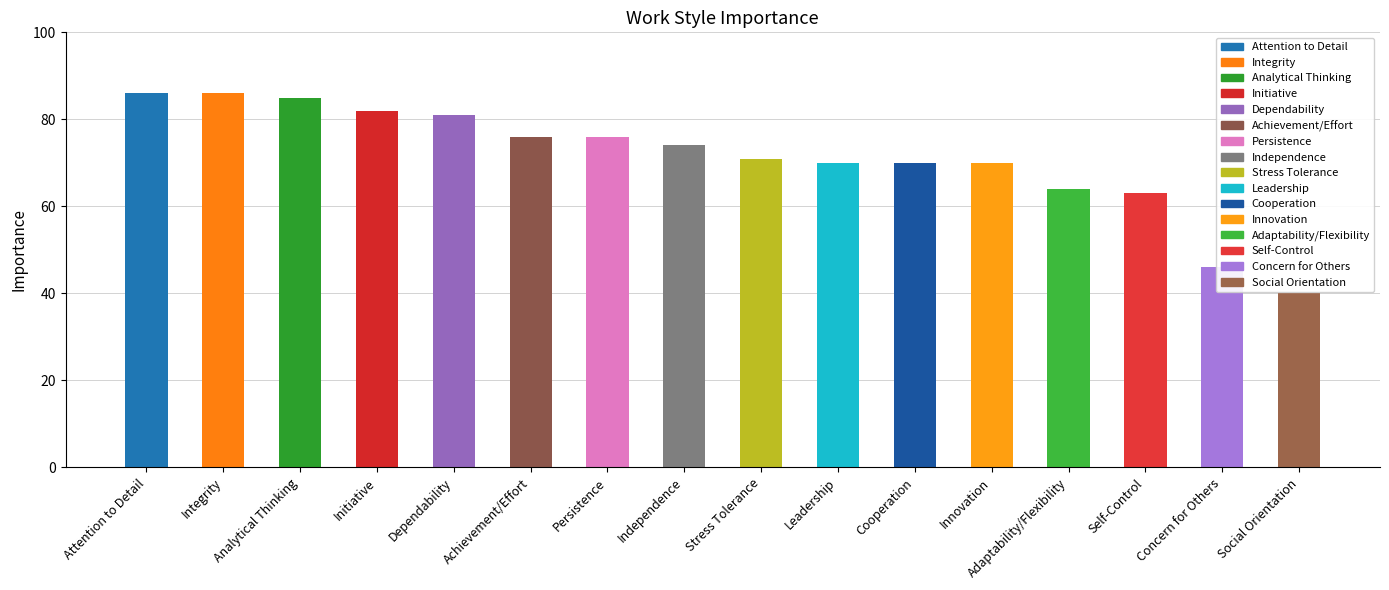

What is the average value?

71